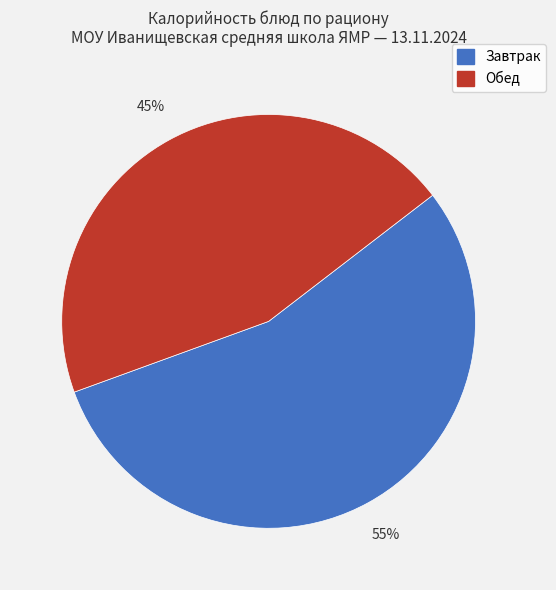

To the nearest percent, what is the average slice percentage?

50%